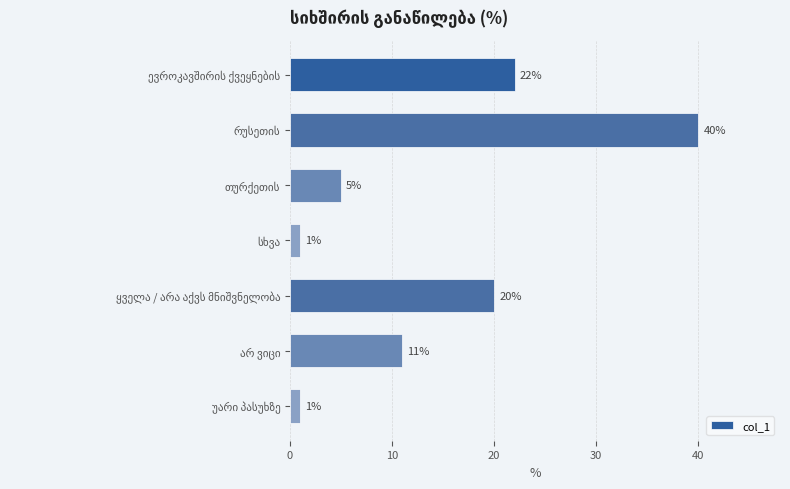

What is the value of the 5th bar from the top?

20